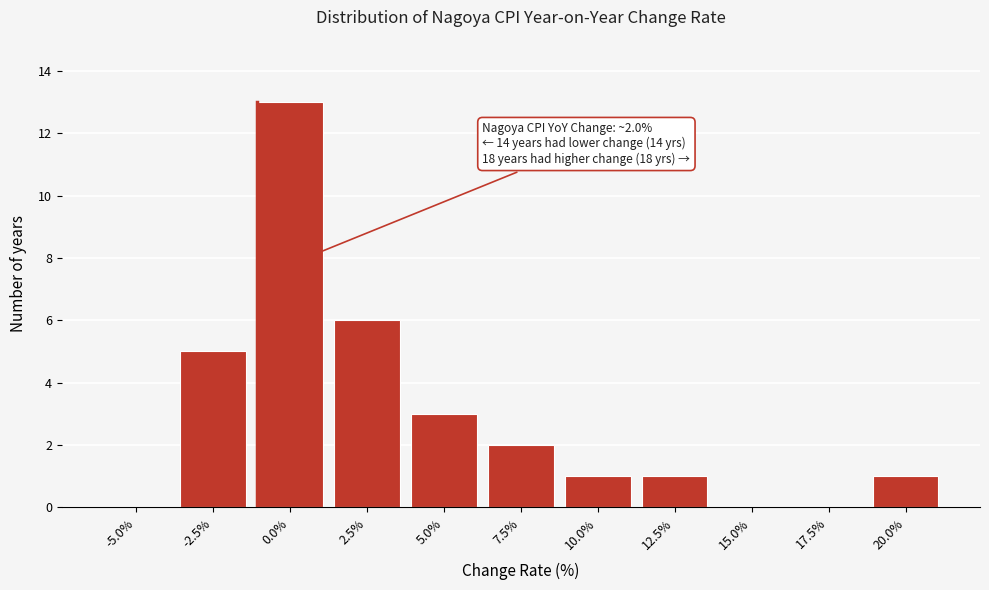

Reading left to right, what are all the values shown in this chart?

-5.0%=0	-2.5%=5	0.0%=13	2.5%=6	5.0%=3	7.5%=2	10.0%=1	12.5%=1	15.0%=0	17.5%=0	20.0%=1